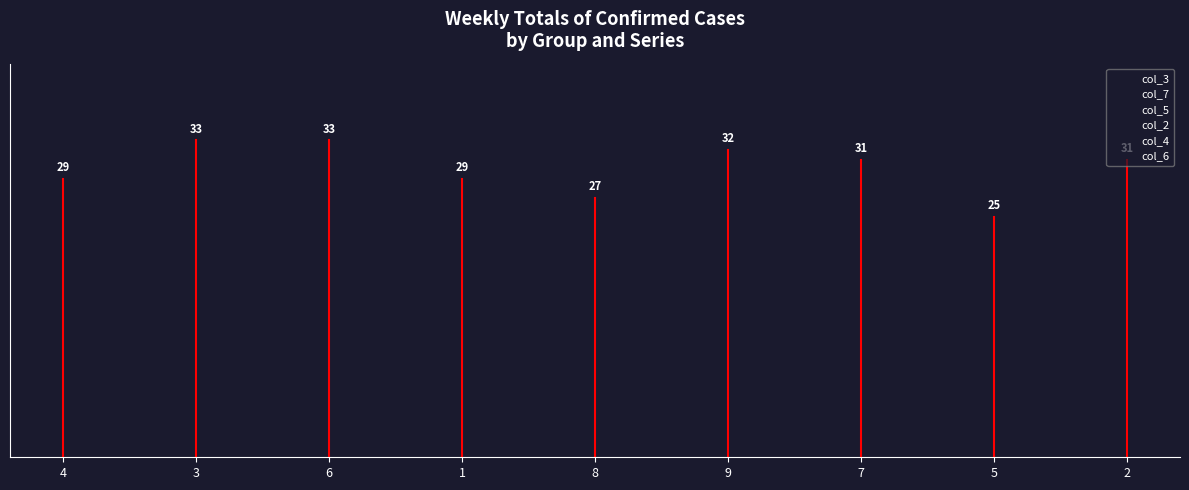

Does the chart have visible grid lines?

No